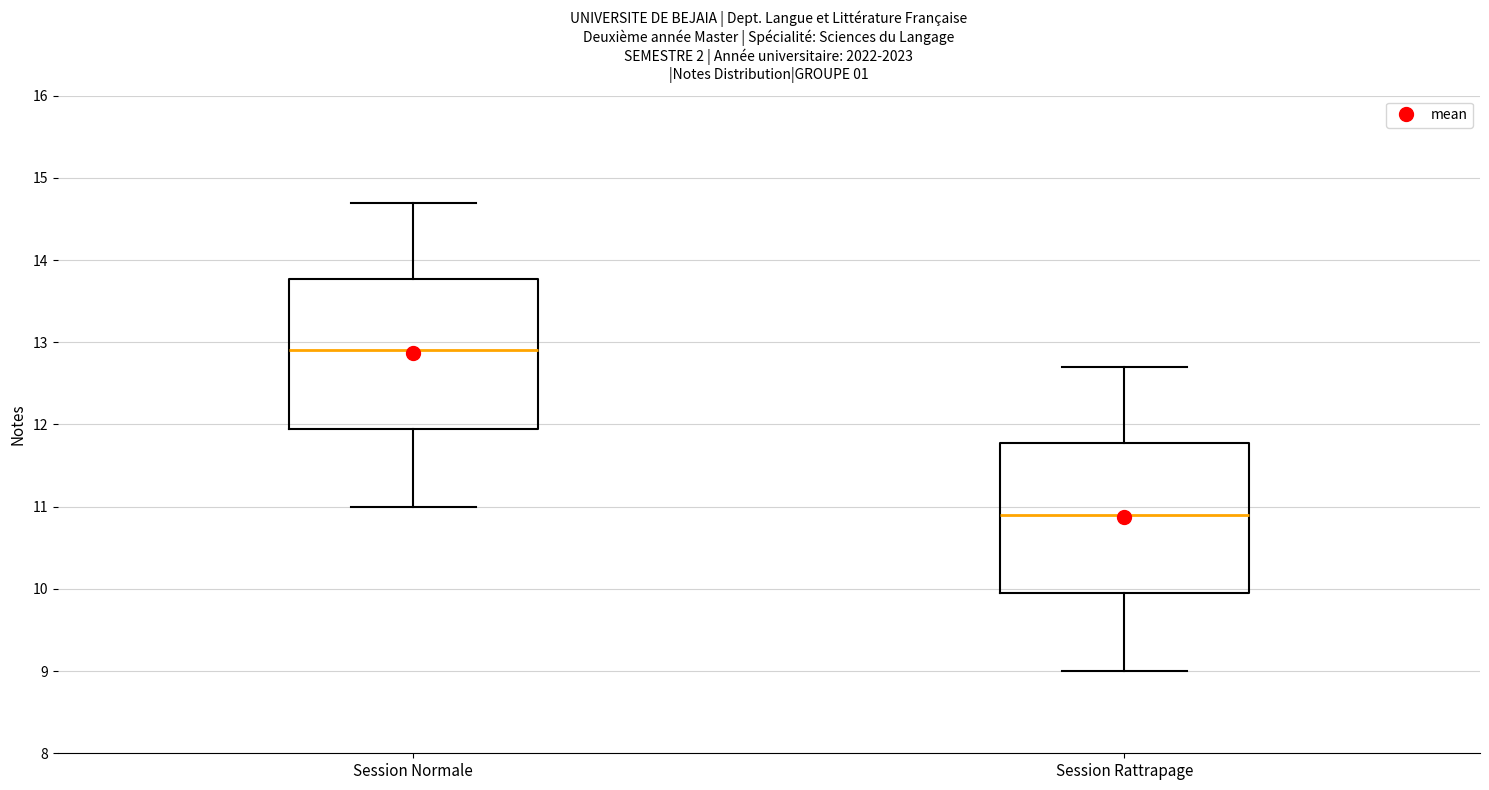

Where does the median line of the box for Session Normale sit on the y-axis? The values are not printed on the chart, so give them approximately, as read against the axis.

12.9